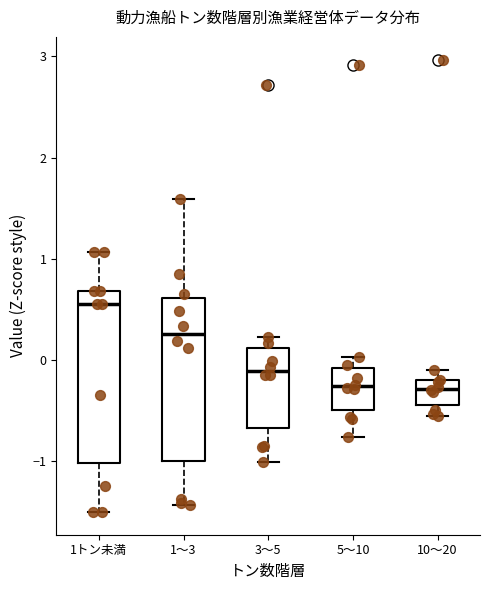

Reading left to right, transcribe this box plot: for each box, give where its median line is, the range the box spans, and where its two whiskers end, as read against the y-axis. The values are not printed on the chart, so give them approximately, as read against the axis.

1トン未満: median 0.6, box -1.0 to 0.7, whiskers -1.5 to 1.1
1～3: median 0.3, box -1.0 to 0.6, whiskers -1.4 to 1.6
3～5: median -0.1, box -0.7 to 0.1, whiskers -1.0 to 0.2
5～10: median -0.3, box -0.5 to -0.1, whiskers -0.8 to 0.0
10～20: median -0.3, box -0.4 to -0.2, whiskers -0.6 to -0.1